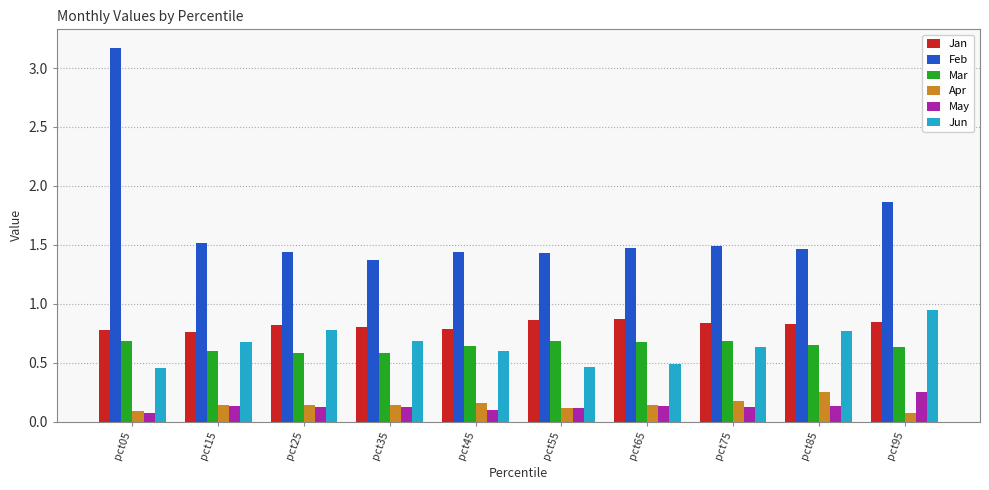

What is the sum of all May values?

1.3